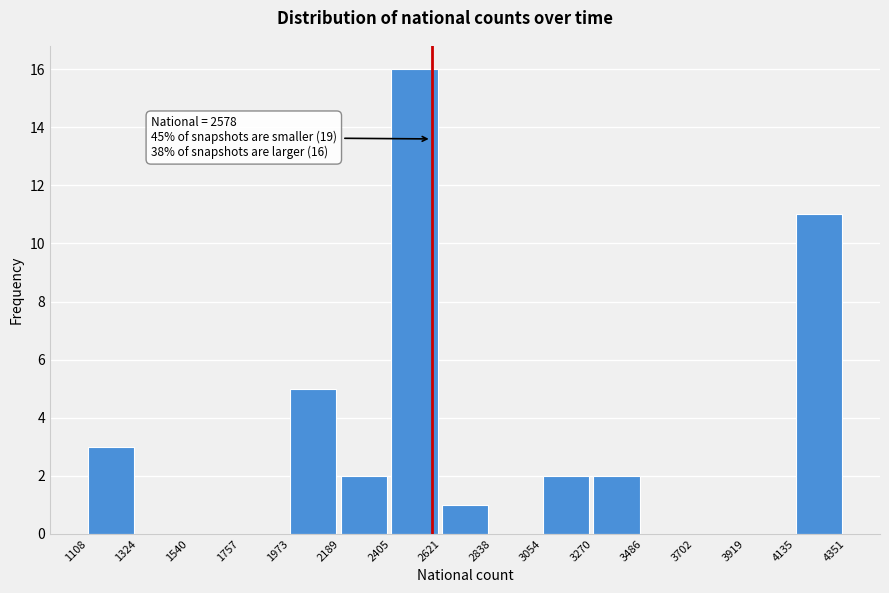

Over which range of the x-axis is the bar tallest?

2405 to 2621